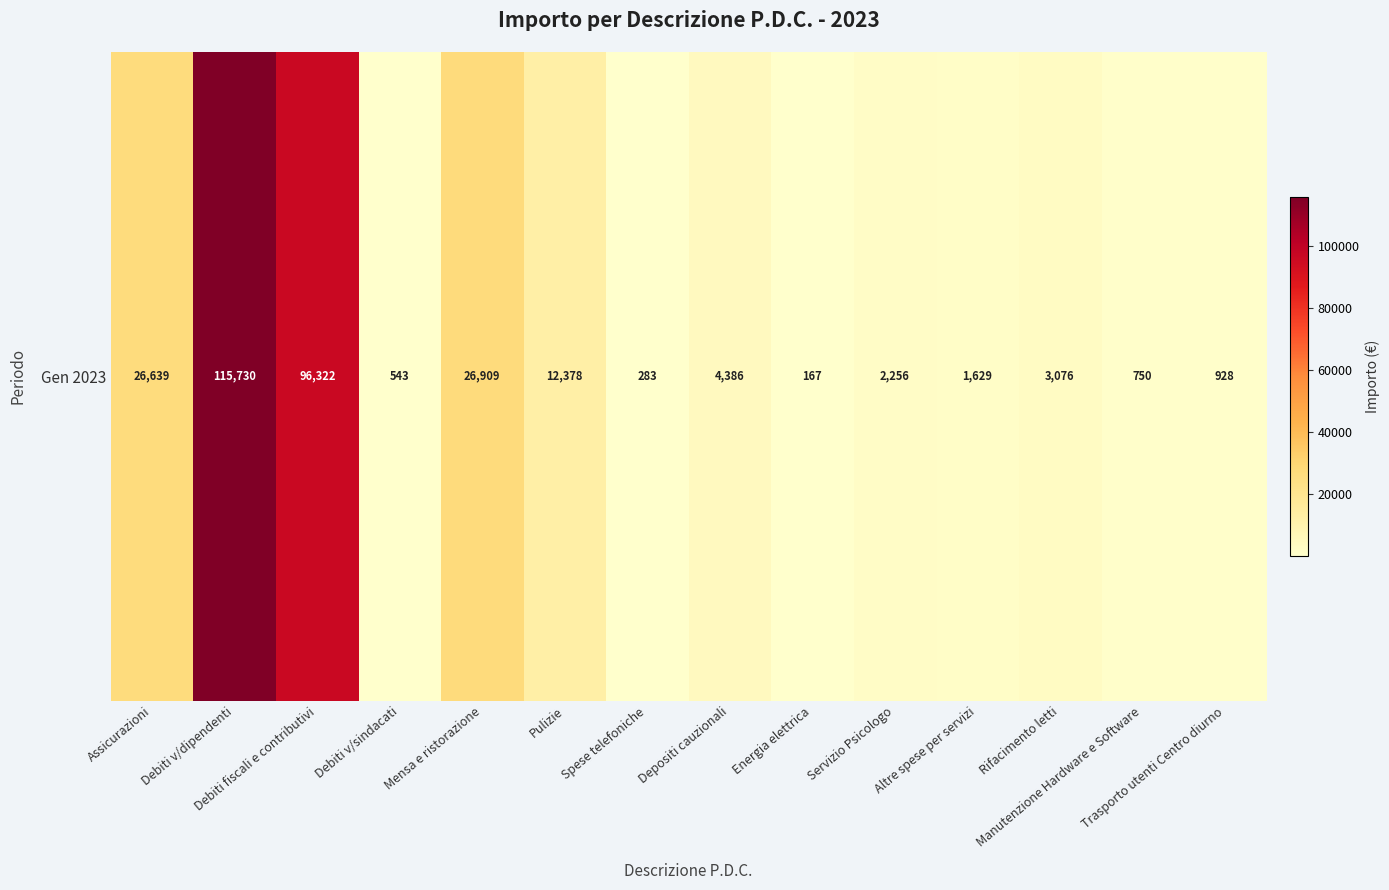

What is the ratio of the value at Debiti v/dipendenti to the value at Depositi cauzionali?

26.4